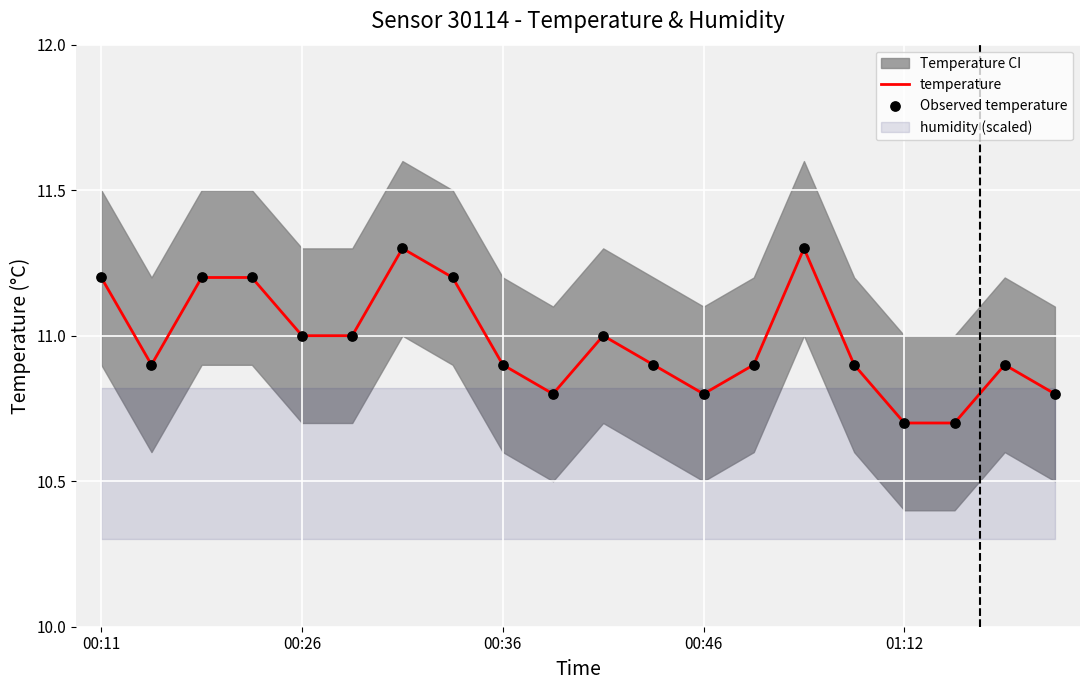

What is the highest value of the temperature series?

11.3